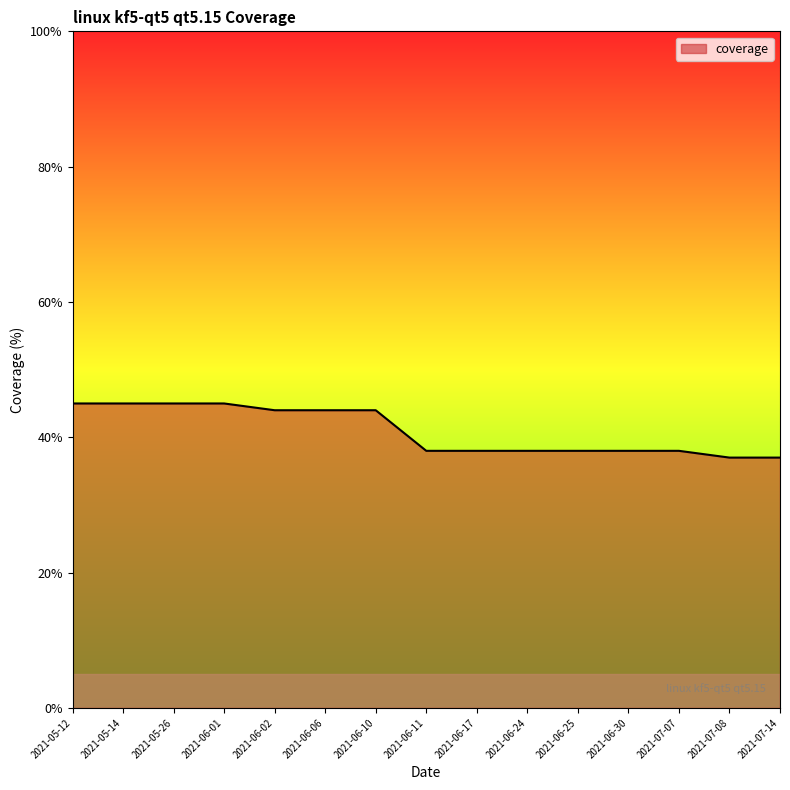

What is the minimum value shown in the chart?

37